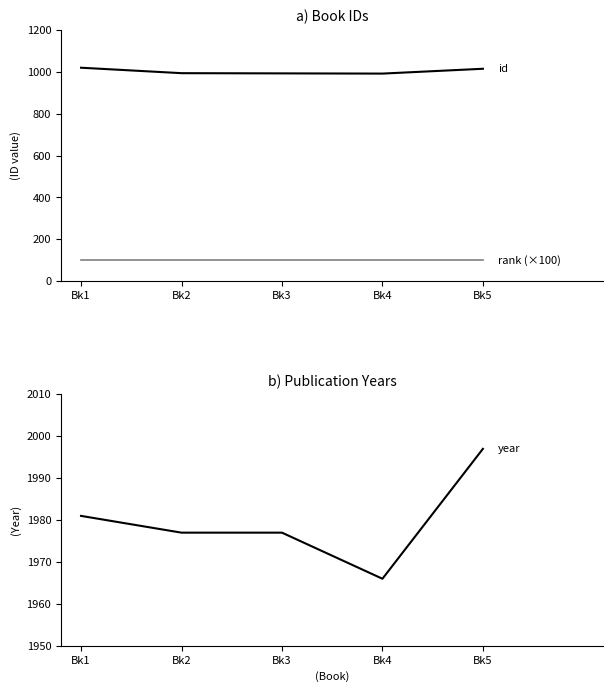

The rank (×100) series shows 100 at Bk3. True or false?

True